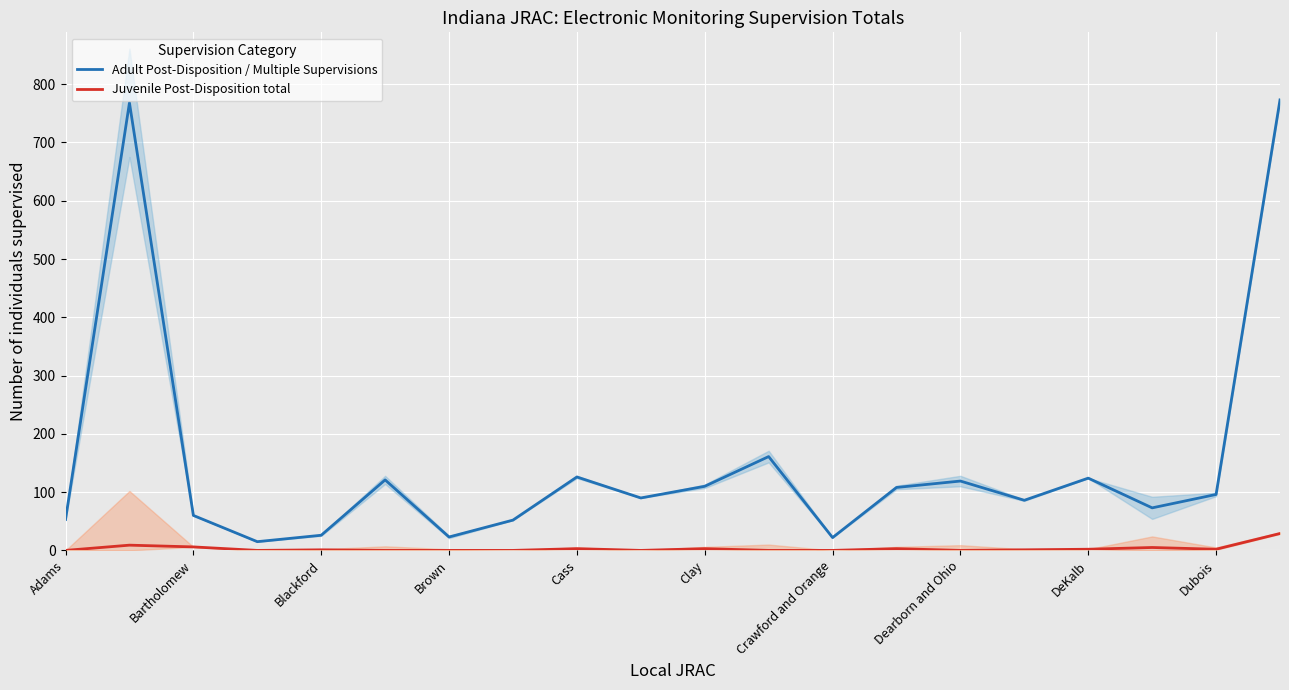

What is the highest value of the Juvenile Post-Disposition total series?

29